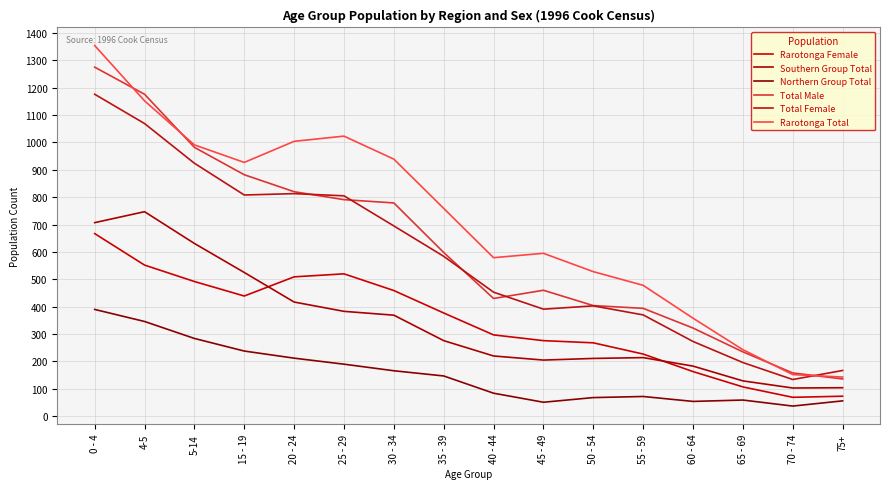

What is the average value of the Rarotonga Total series?

702